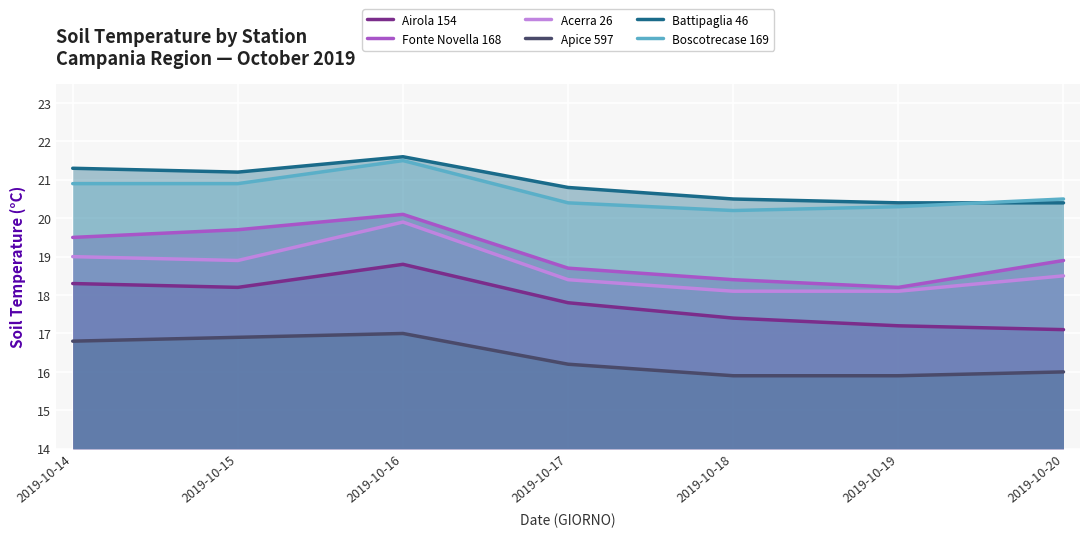

Which series has the largest range (max minus min)?

Fonte Novella 168